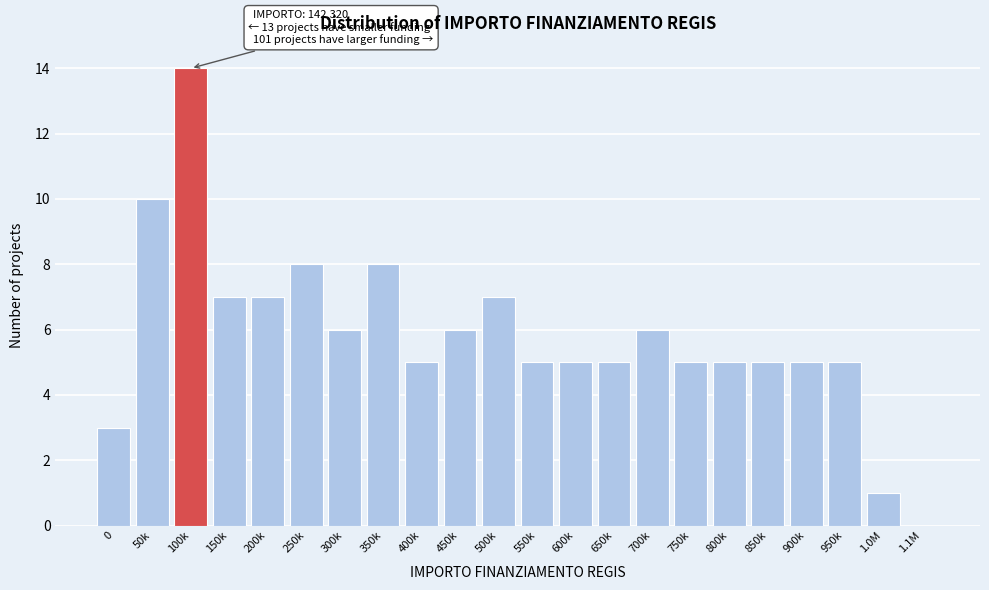

Reading left to right, list all the values displayed in this chart.

0=3	50k=10	100k=14	150k=7	200k=7	250k=8	300k=6	350k=8	400k=5	450k=6	500k=7	550k=5	600k=5	650k=5	700k=6	750k=5	800k=5	850k=5	900k=5	950k=5	1.0M=1	1.1M=0